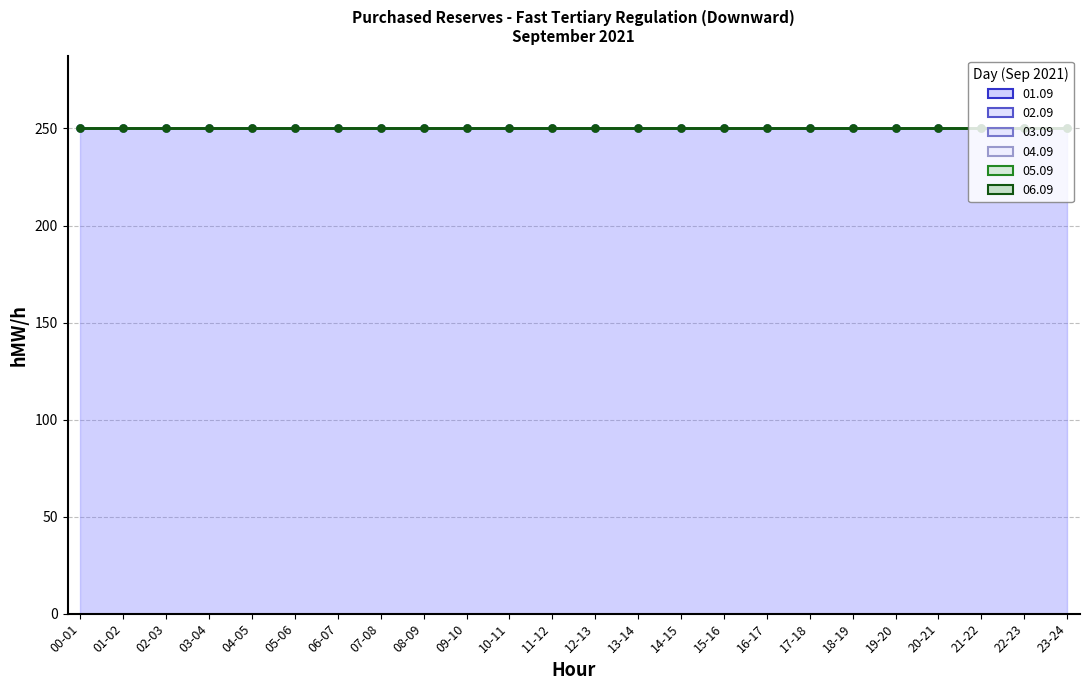

Where is 03.09 nearest to the value 0?

00-01